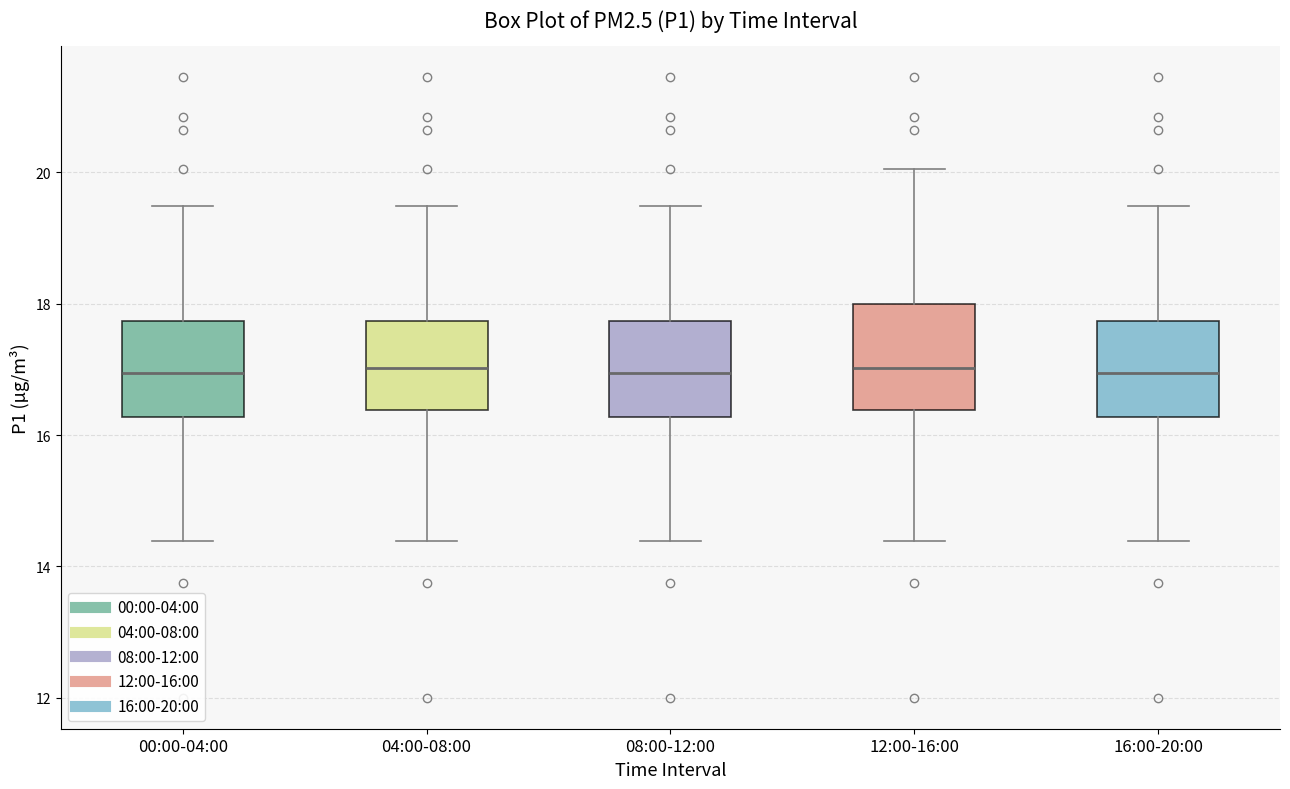

Where does the lower whisker of the box for 08:00-12:00 end on the y-axis? The values are not printed on the chart, so give them approximately, as read against the axis.

14.4